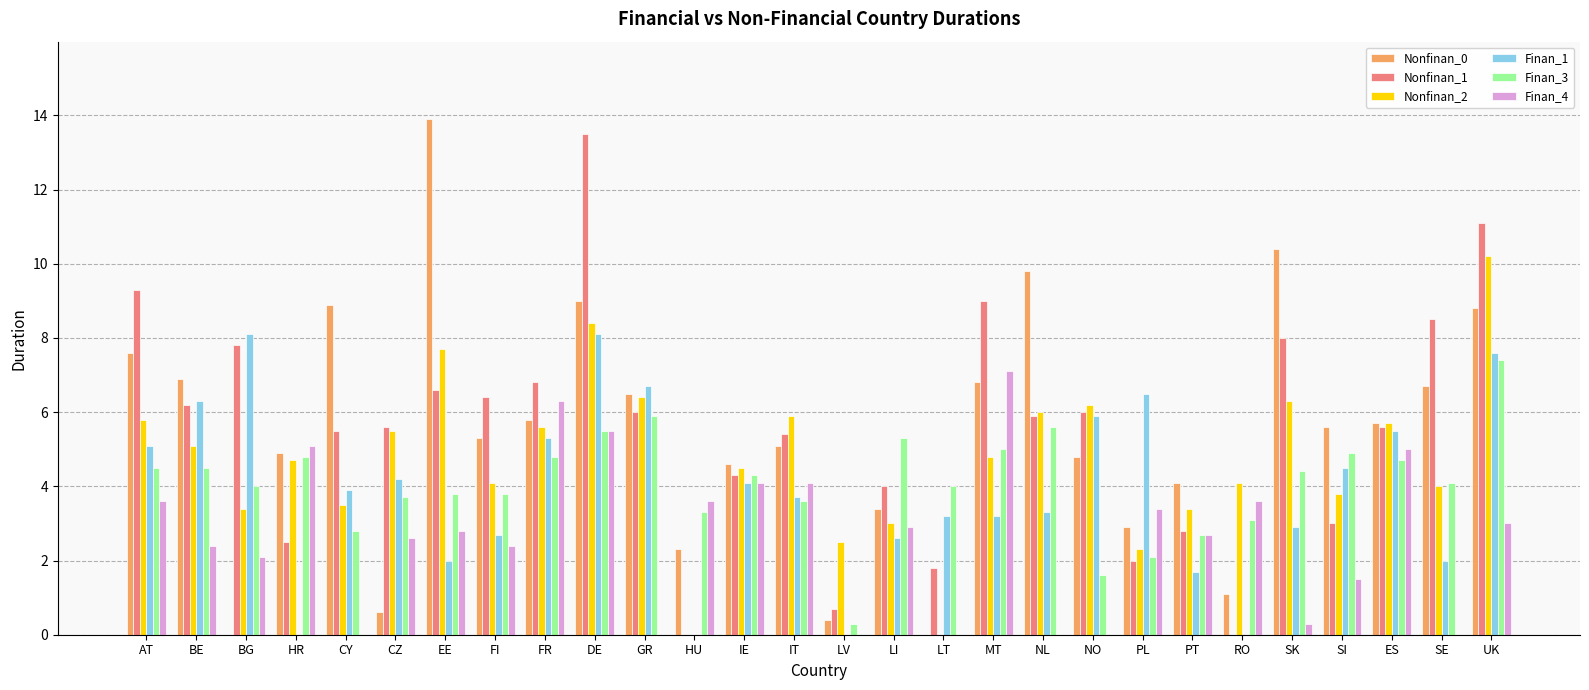

What is the difference between the Nonfinan_0 values at BG and PL?

2.9